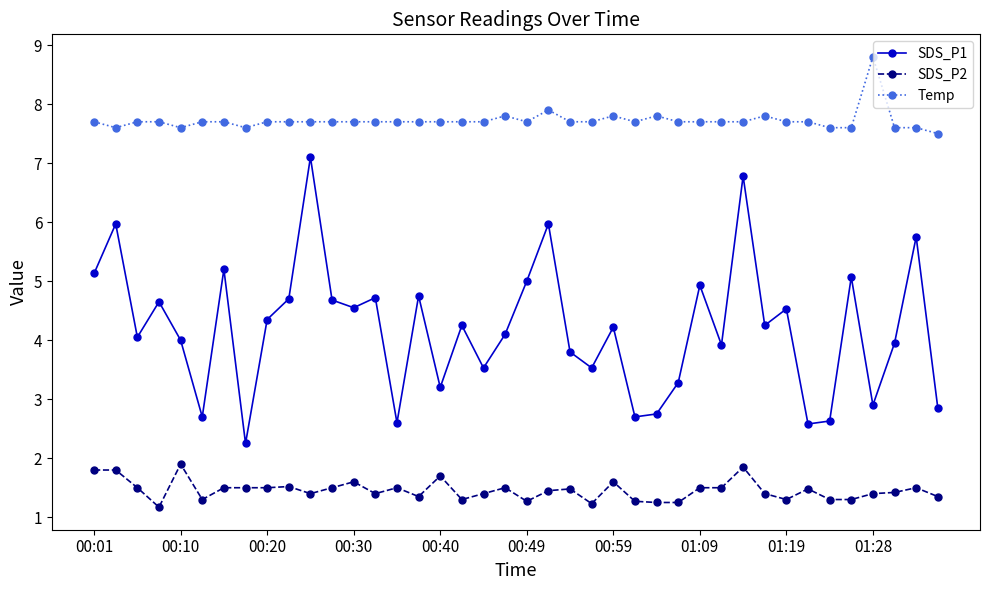

True or false: SDS_P2 and SDS_P1 cross at least once.

False